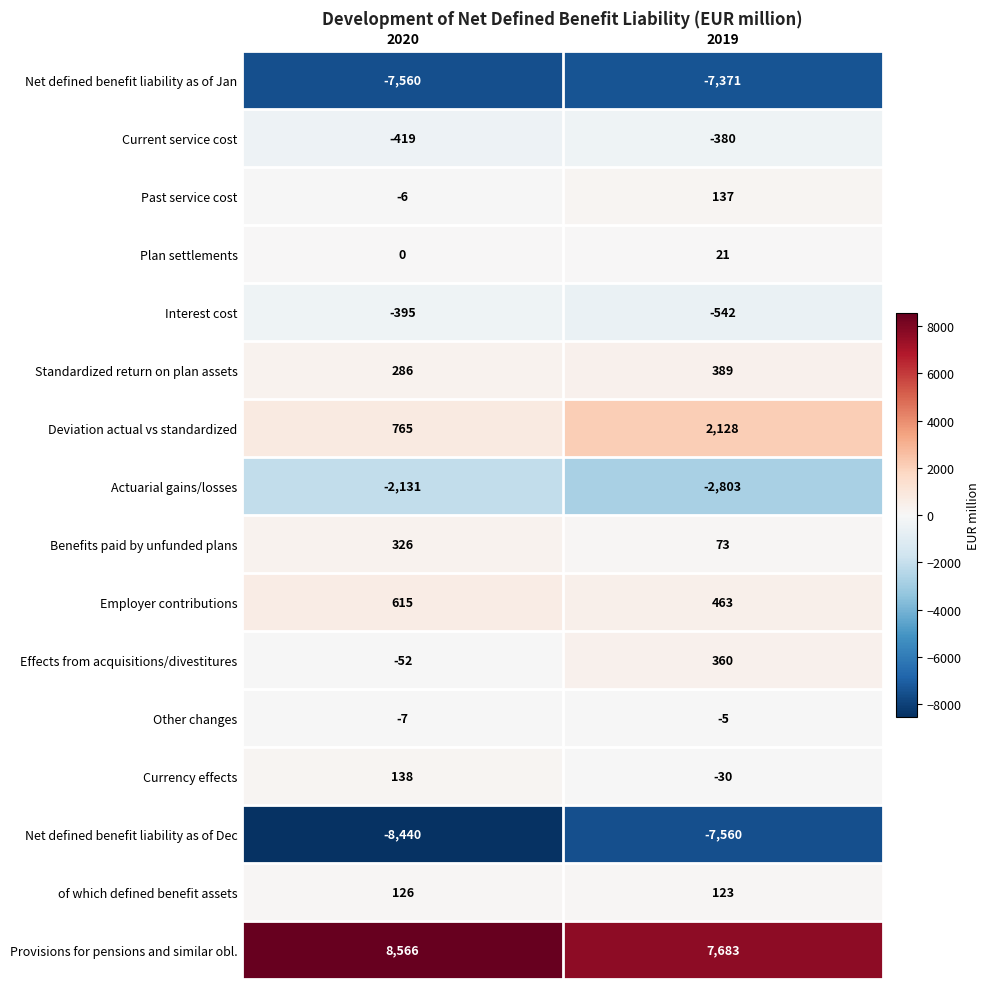

How many categories are shown in the chart?

2